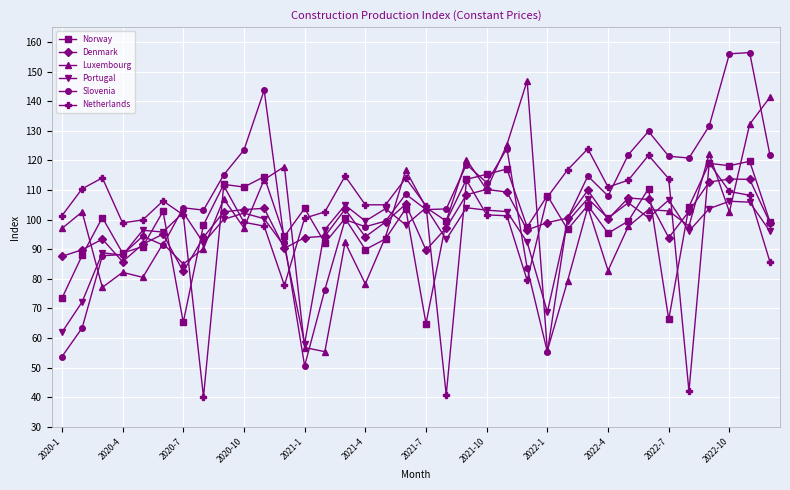

How many lines are shown in the chart?

6